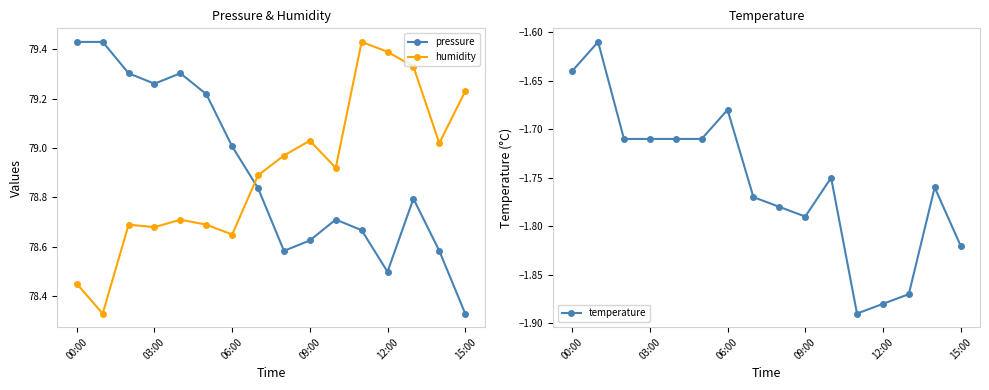

How many interior local valleys does the pressure series have?

3